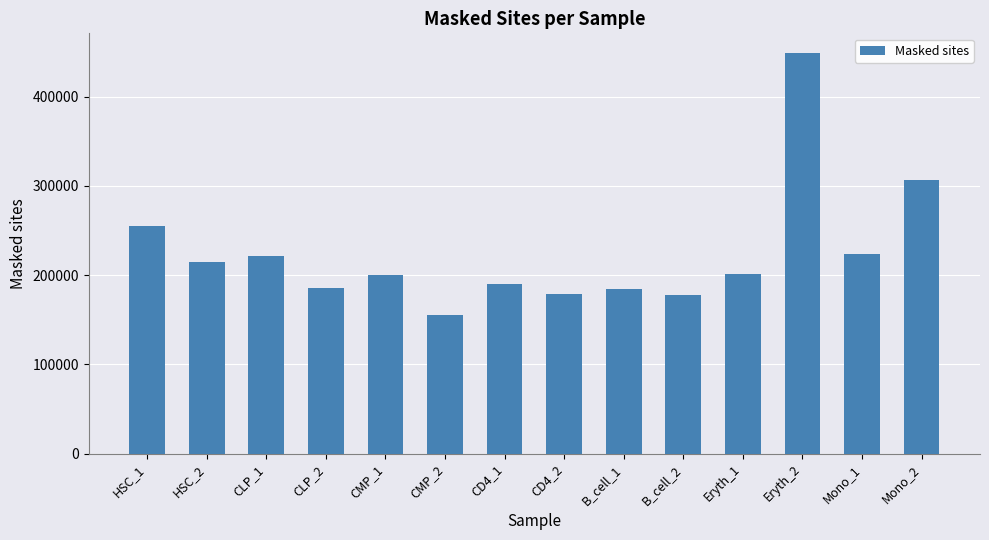

At which label does the data first exceed 201648?

HSC_1